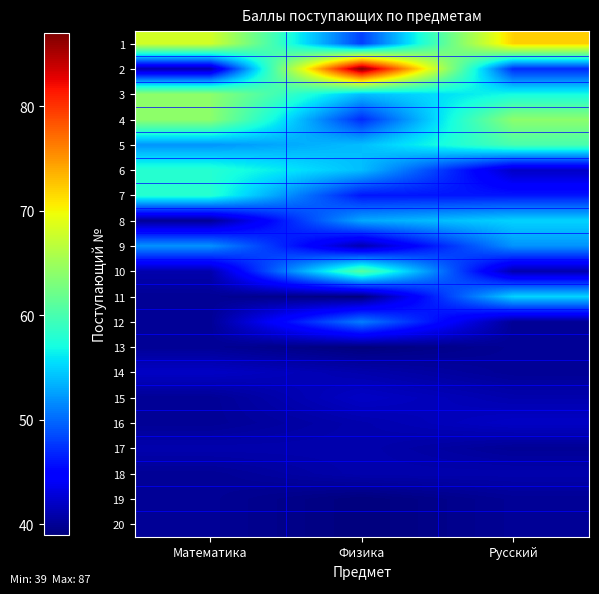

How many categories are shown in the chart?

3